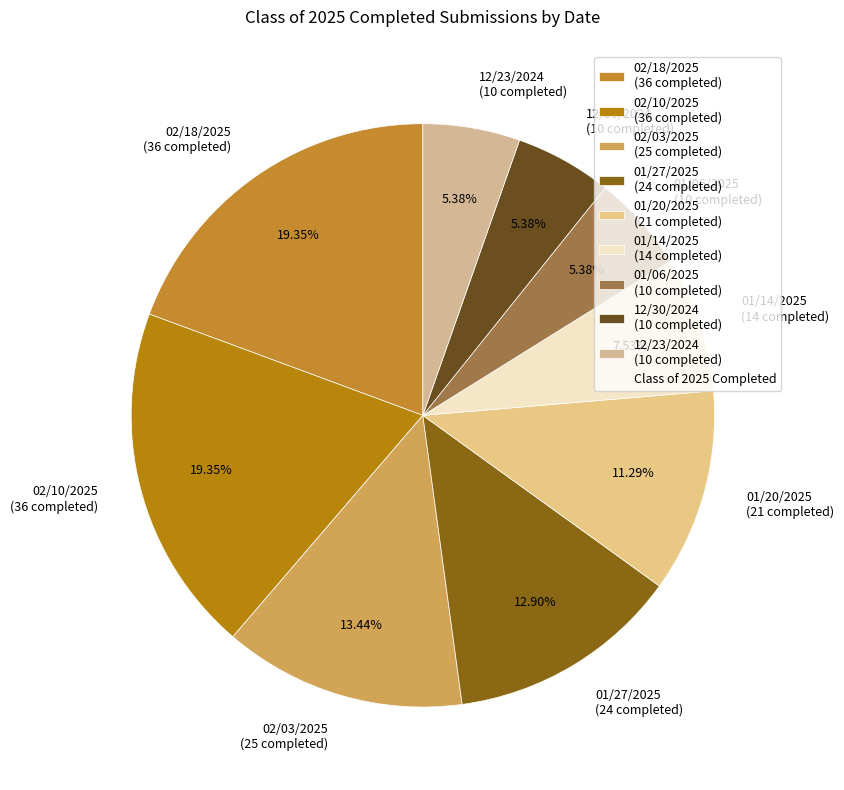

The 12/23/2024 slice represents 13% of the pie. True or false?

False